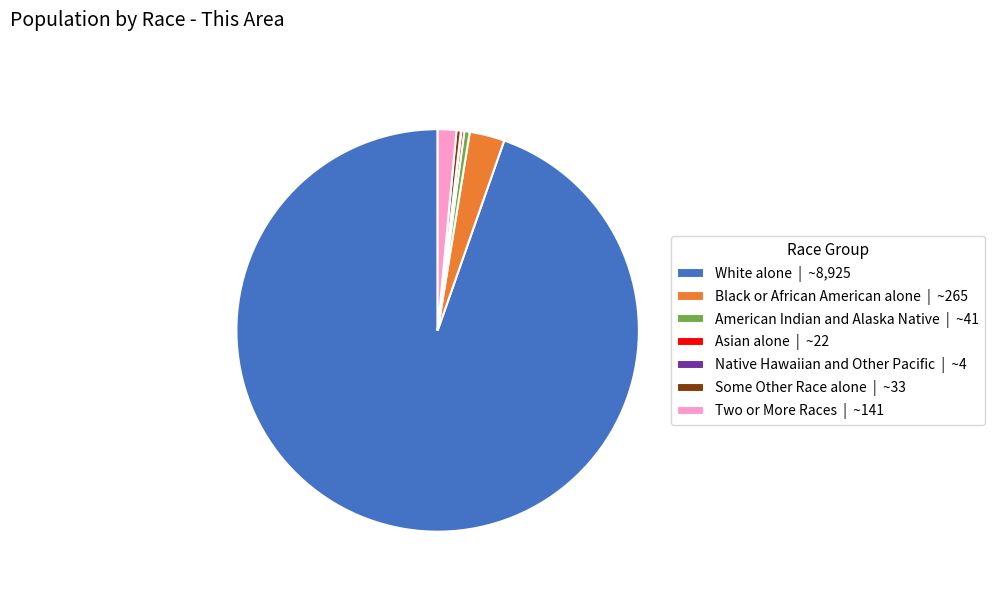

Between White alone | ~8,925 and Two or More Races | ~141, which is larger?

White alone | ~8,925